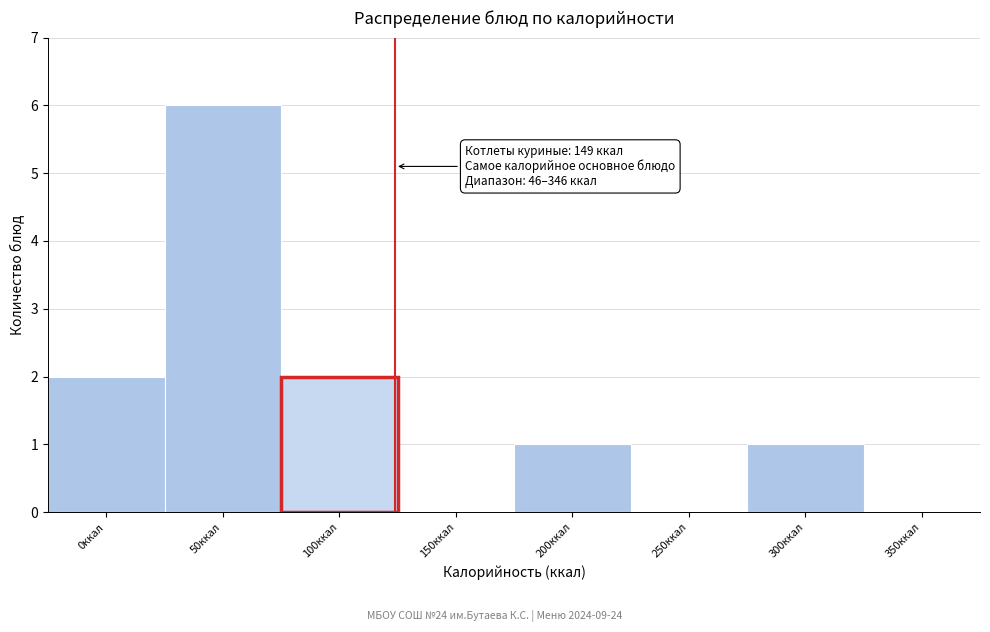

Reading right to left, transcribe all the data shown in this chart.

350ккал=0	300ккал=1	250ккал=0	200ккал=1	150ккал=0	100ккал=2	50ккал=6	0ккал=2